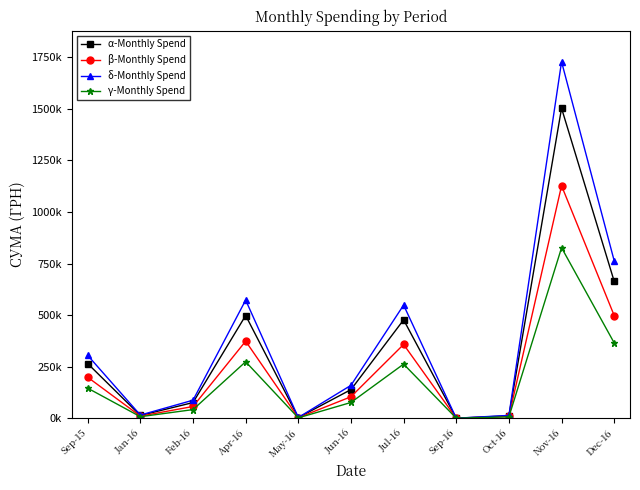

At which label does δ-Monthly Spend reach its peak?

Nov-16